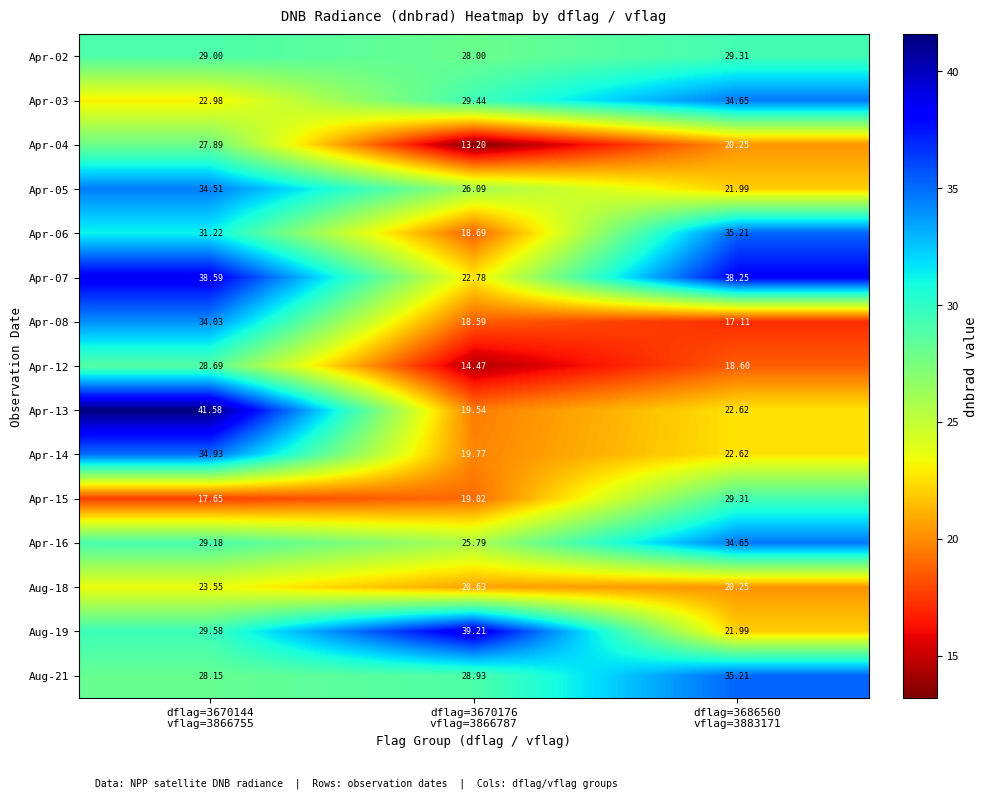

What is the greatest value displayed?

41.6